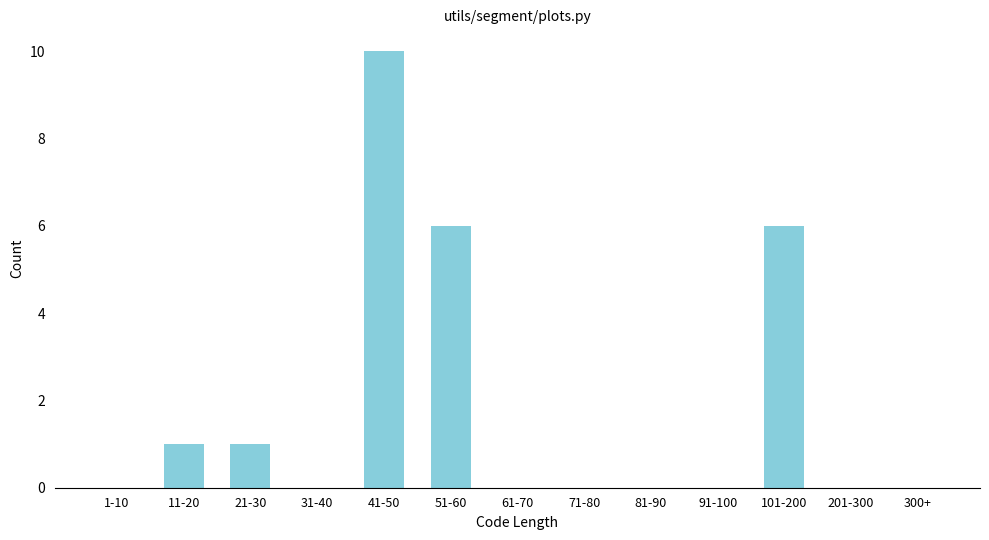

Reading left to right, extract all data points from this chart.

1-10=0	11-20=1	21-30=1	31-40=0	41-50=10	51-60=6	61-70=0	71-80=0	81-90=0	91-100=0	101-200=6	201-300=0	300+=0